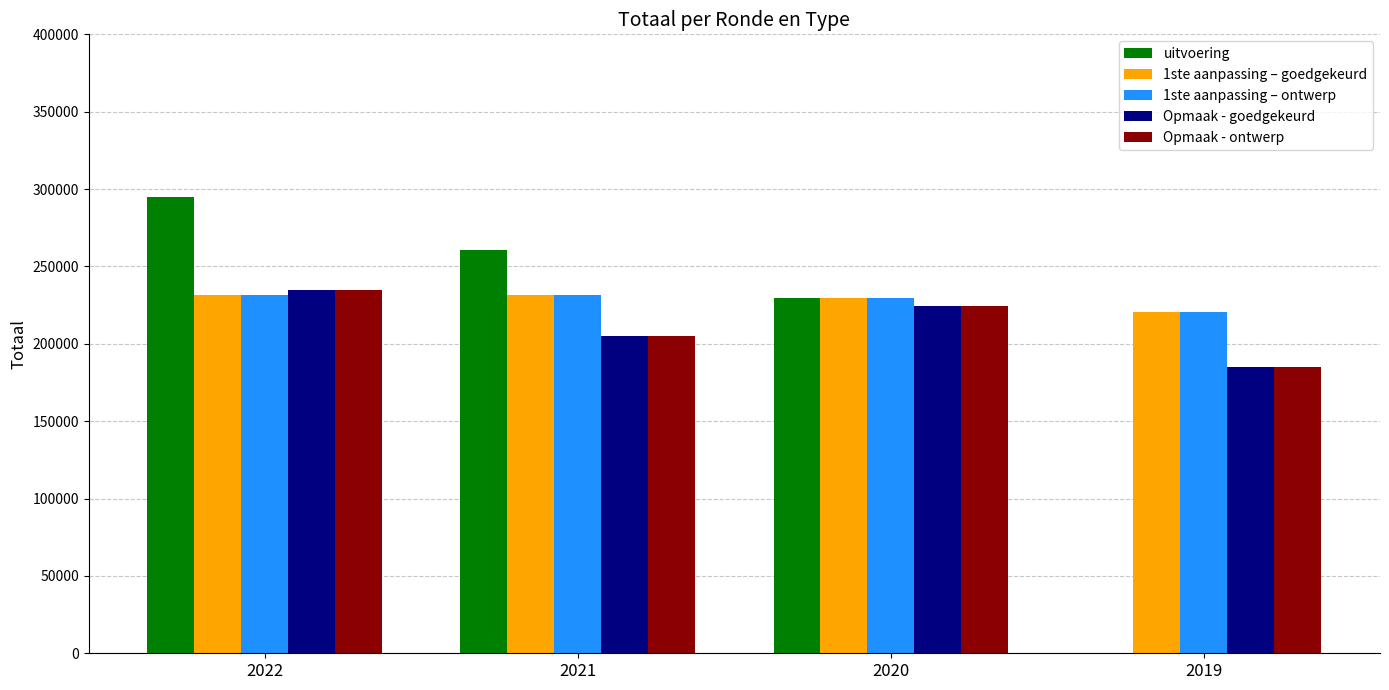

The 1ste aanpassing – ontwerp series shows 134073 at 2021. True or false?

False